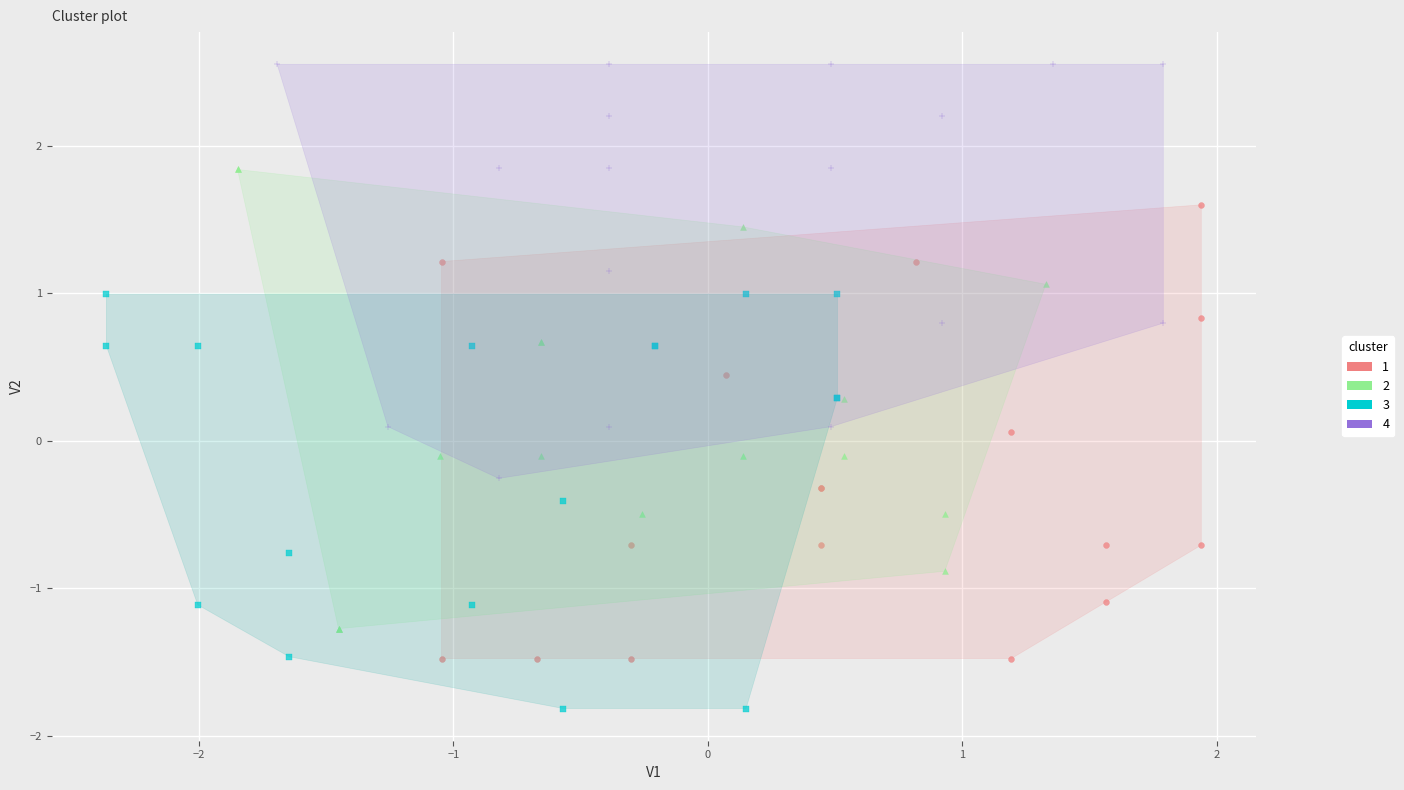

Which series reaches the minimum Y coordinate?

3